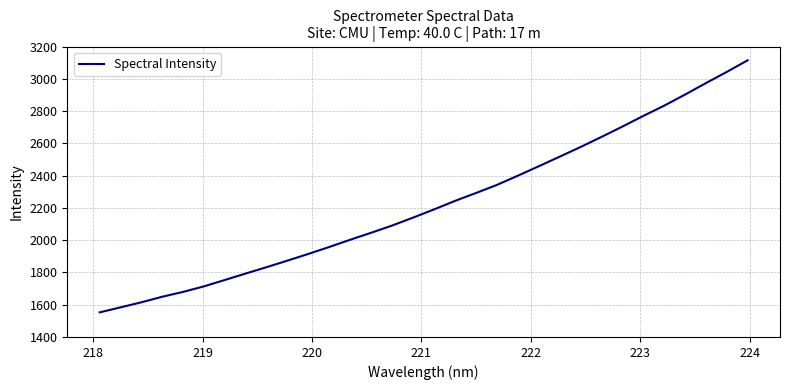

Count the number of data series in this chart.

1